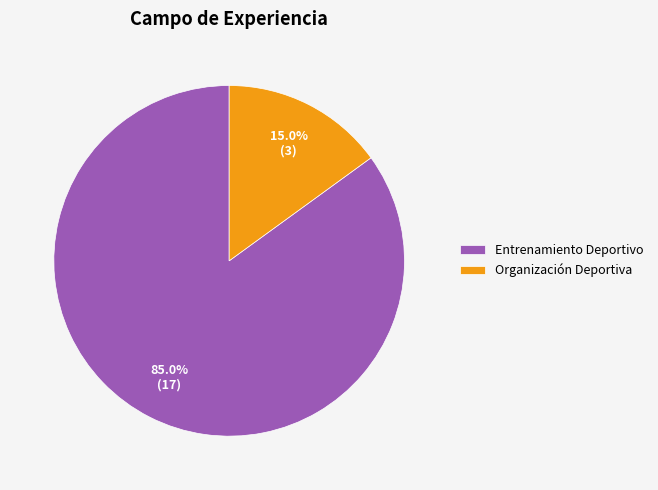

What is the largest slice in the pie chart?

Entrenamiento Deportivo